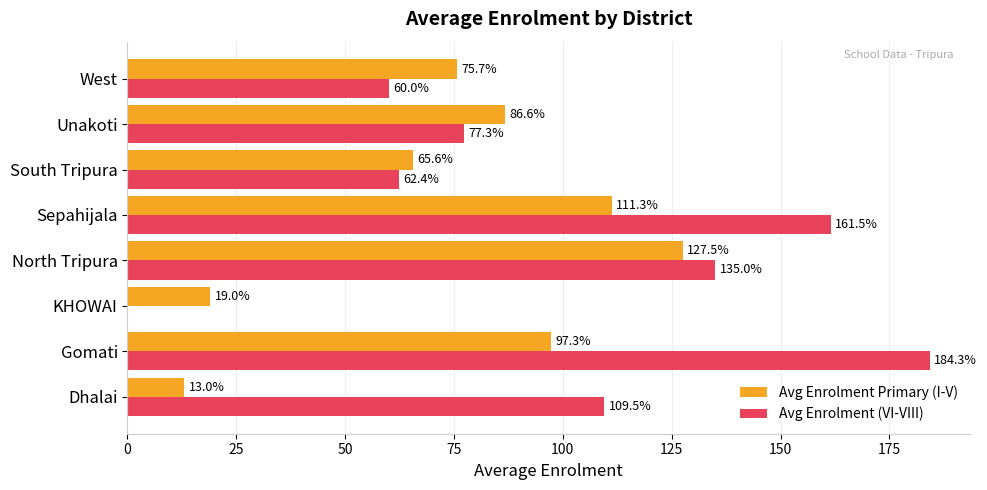

At which category does the chart reach its peak across all series?

Gomati